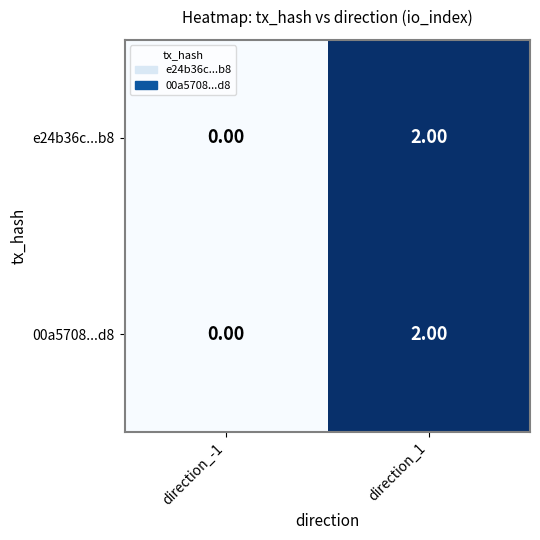

List the labels in order of e24b36c...b8 value, largest first.

direction_1, direction_-1